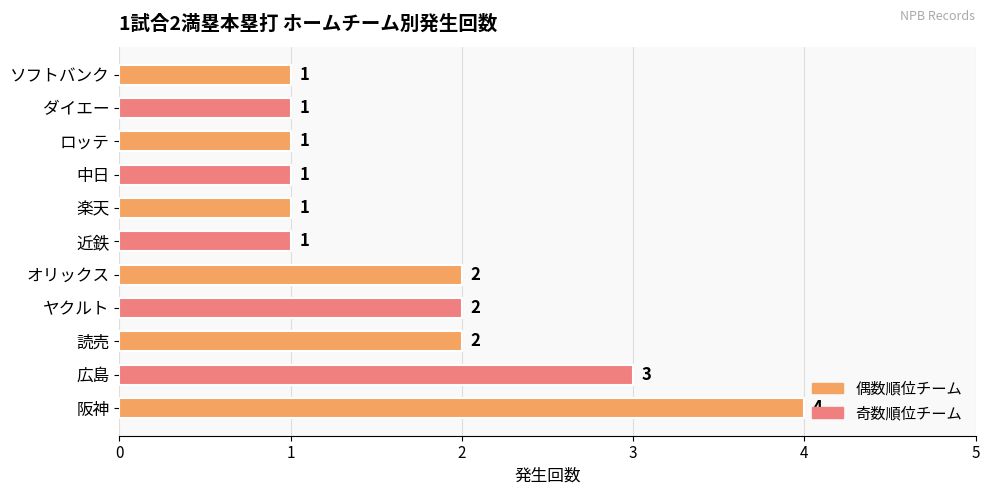

What is the difference between the maximum and second lowest values?

3